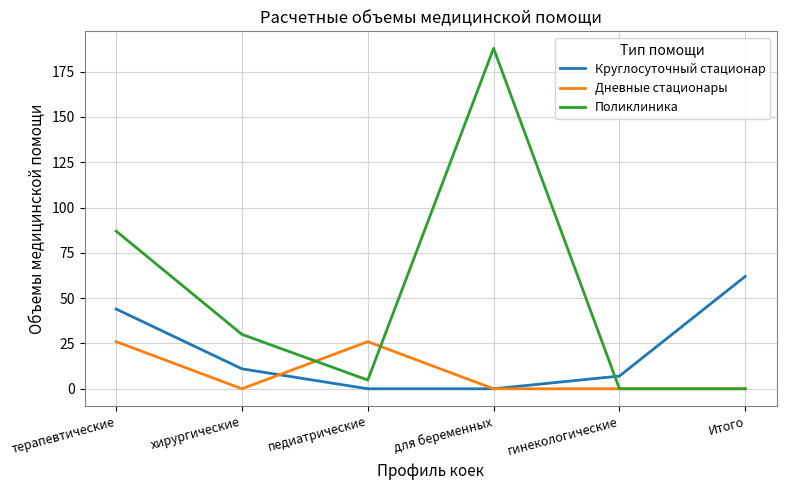

What are all the series names shown in the legend?

Круглосуточный стационар, Дневные стационары, Поликлиника